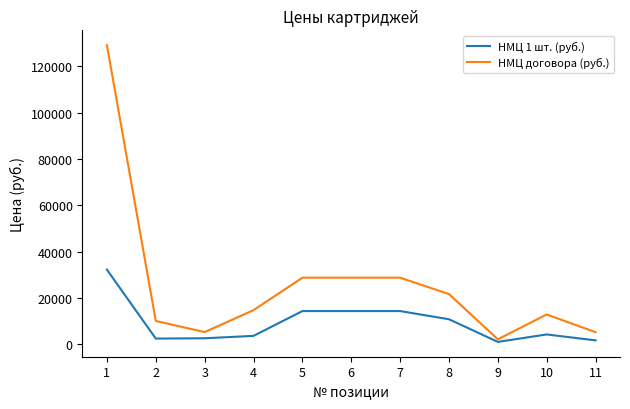

Rank the series at 11 from highest to lowest value.

НМЦ договора (руб.), НМЦ 1 шт. (руб.)